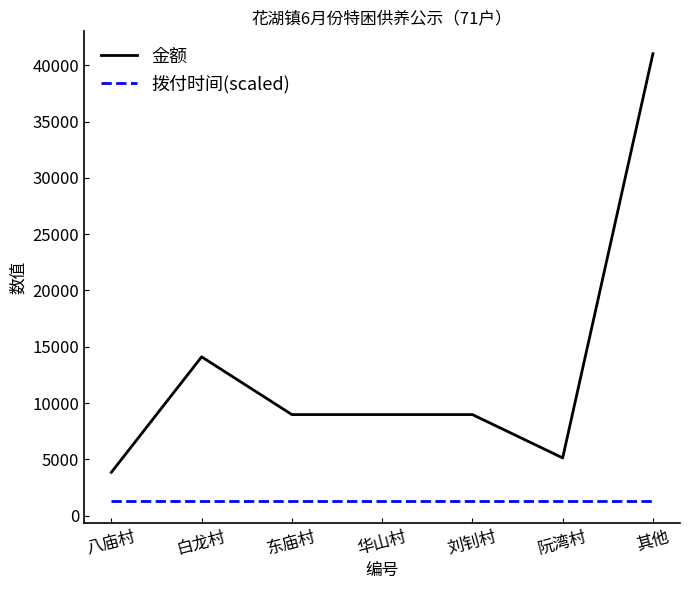

True or false: 拨付时间(scaled) and 金额 cross at least once.

False